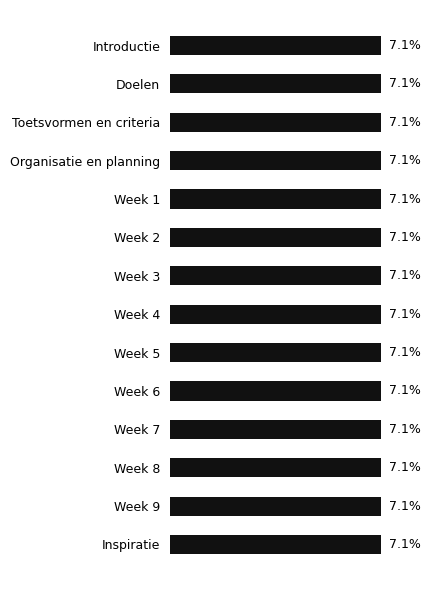

What is the label of the 4th bar from the top?

Organisatie en planning